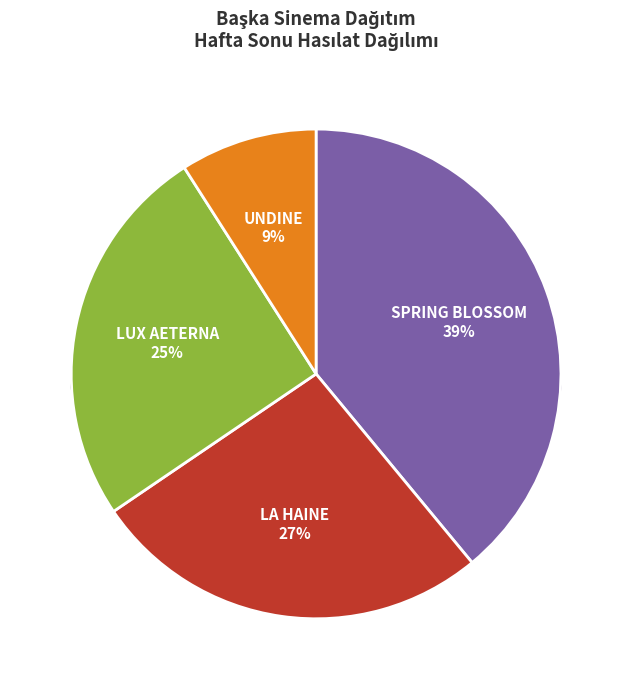

Do SPRING BLOSSOM and UNDINE together represent more than half of the pie?

No